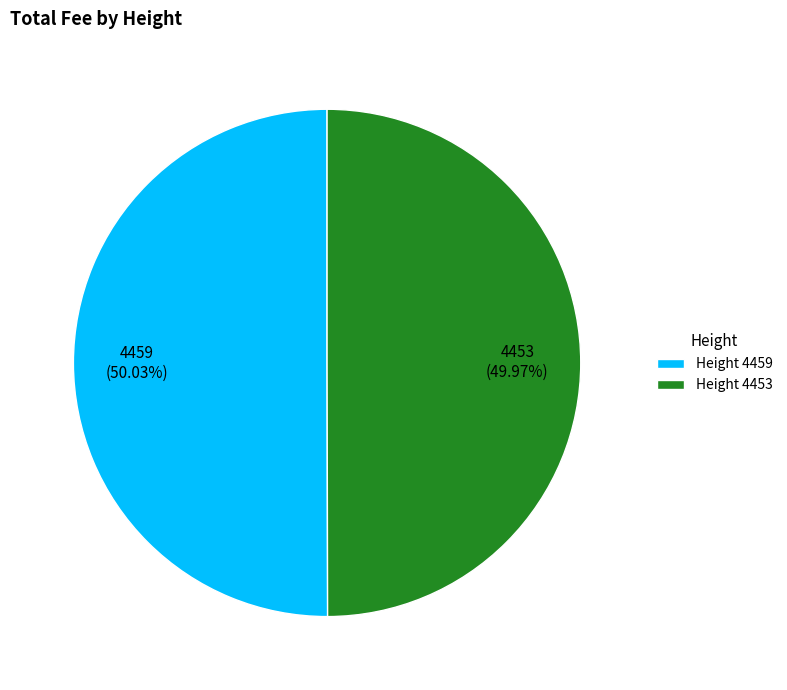

Count the number of slices in the pie.

2